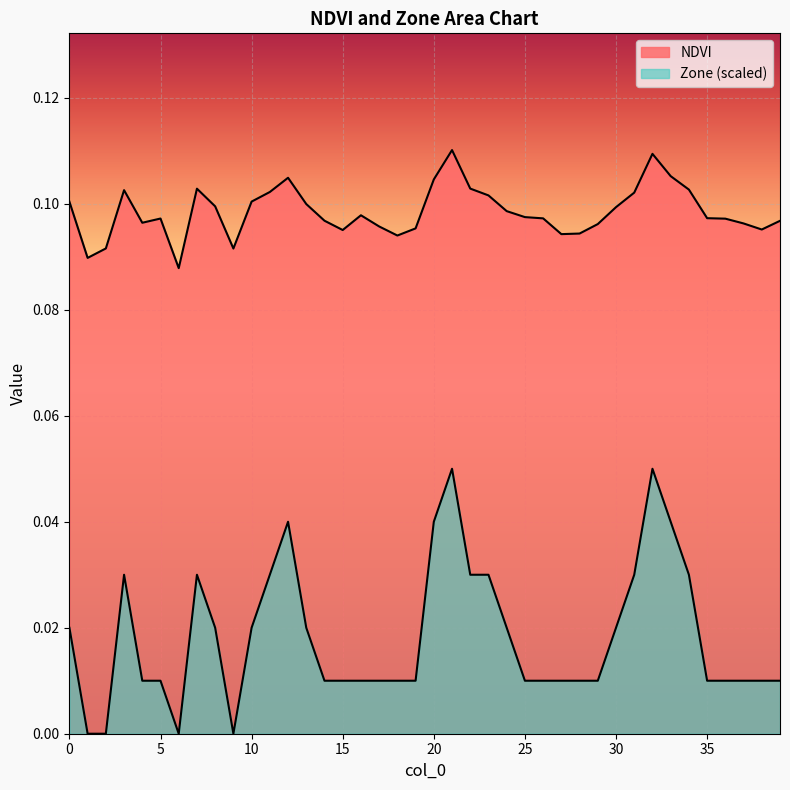

The Zone series shows 0.0 at 14. True or false?

False